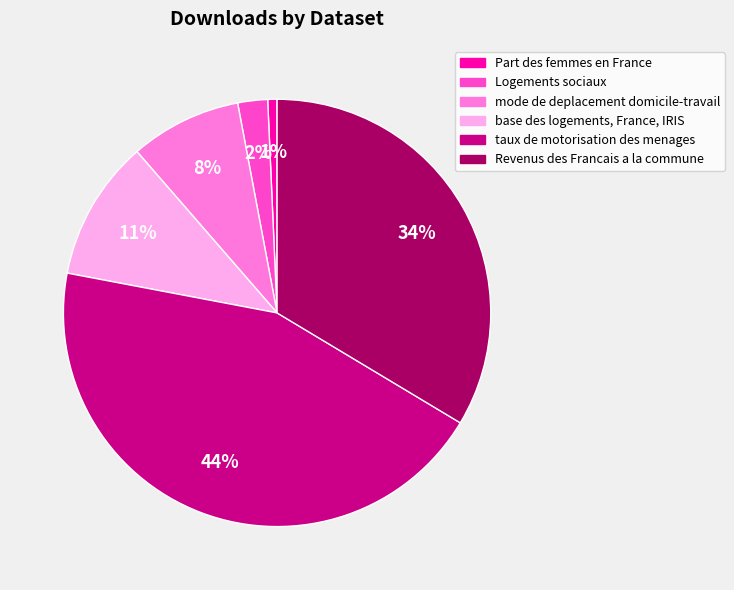

The Revenus des Francais a la commune slice represents 34% of the pie. True or false?

True